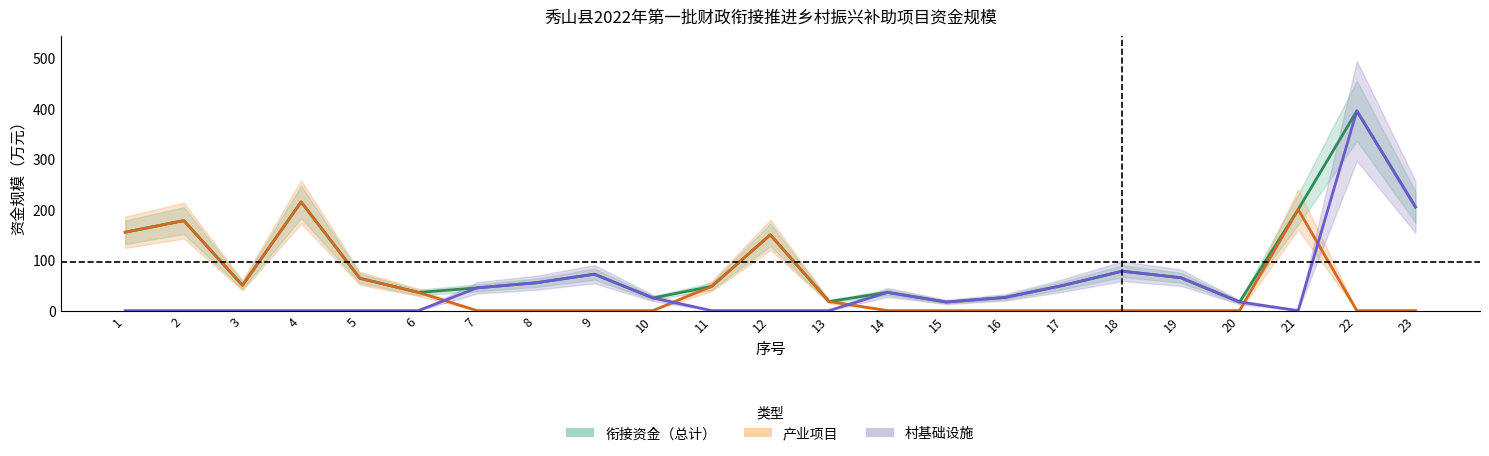

Does the chart display data point markers on the line(s)?

No